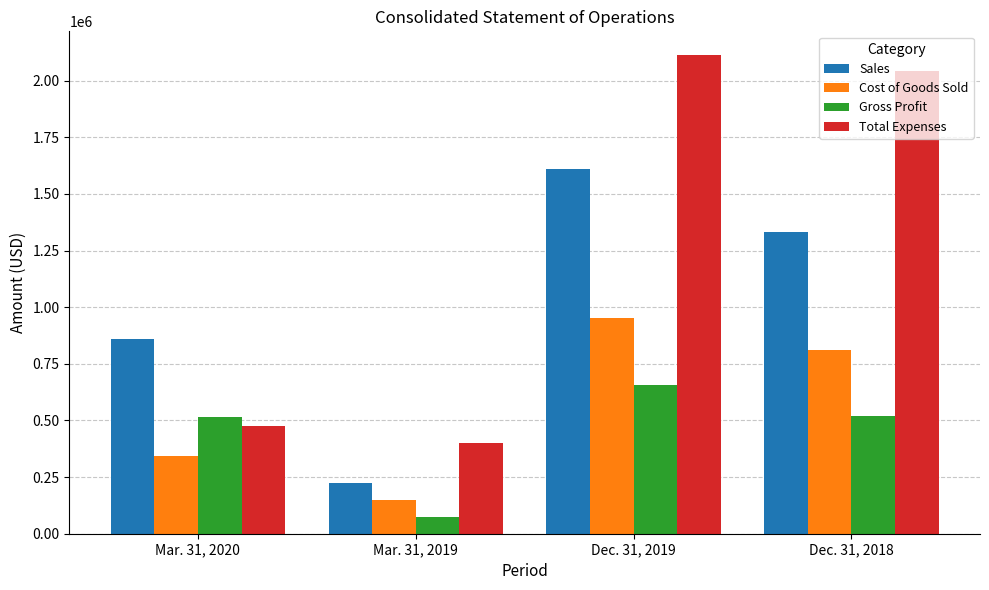

How many data points in Cost of Goods Sold are less than 810489?

2